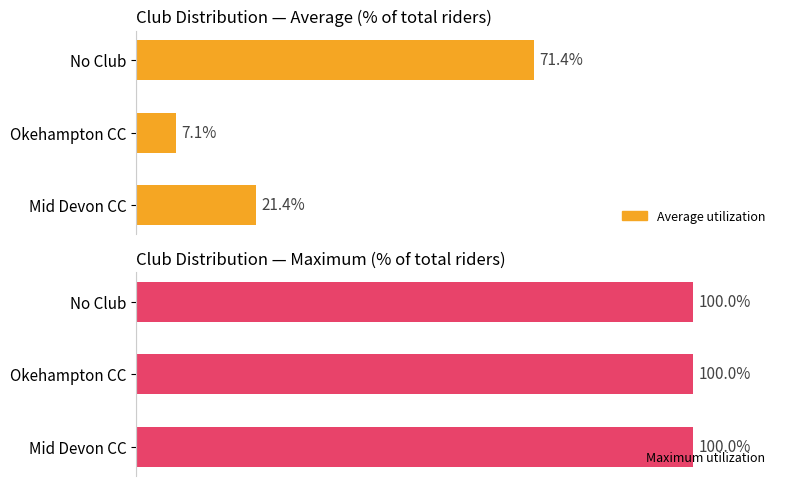

True or false: the data shows 2 at 4.

False